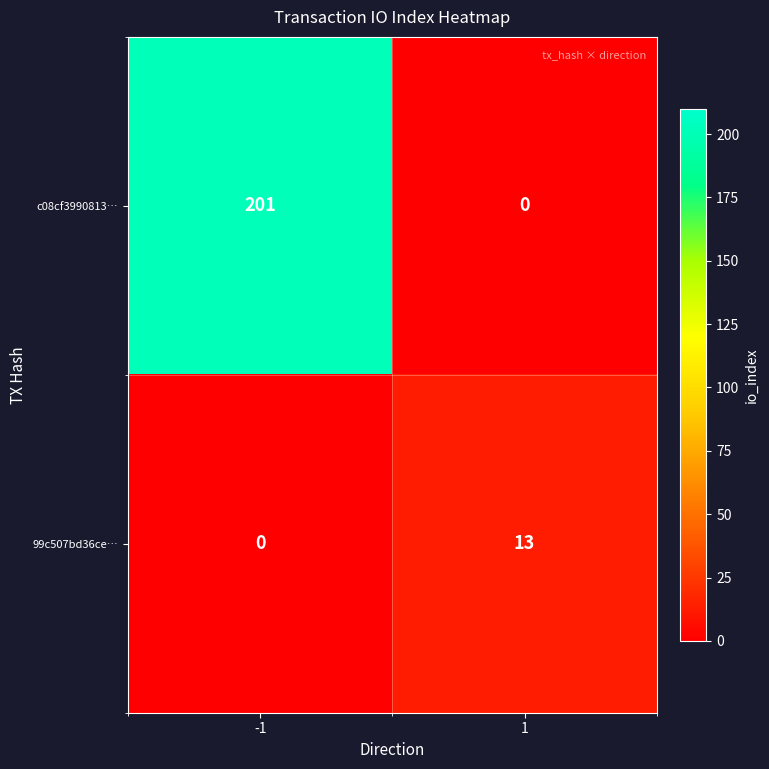

What is the difference between the maximum and minimum values in the c08cf3990813… series?

201